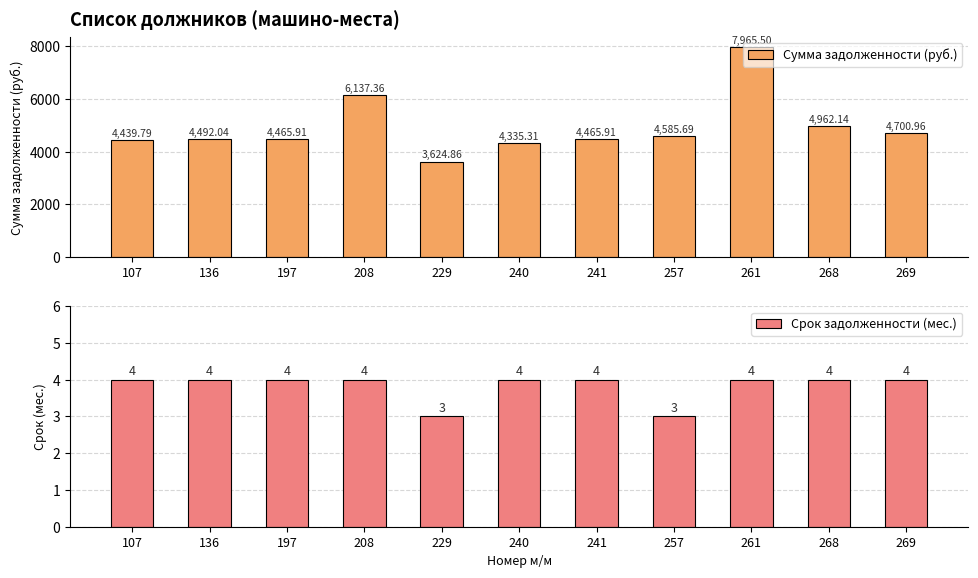

Reading left to right, what are all the values shown in this chart?

Сумма задолженности (руб.): 107=4439.8	136=4492.0	197=4465.9	208=6137.4	229=3624.9	240=4335.3	241=4465.9	257=4585.7	261=7965.5	268=4962.1	269=4701.0
Срок задолженности (мес.): 107=4.0	136=4.0	197=4.0	208=4.0	229=3.0	240=4.0	241=4.0	257=3.0	261=4.0	268=4.0	269=4.0